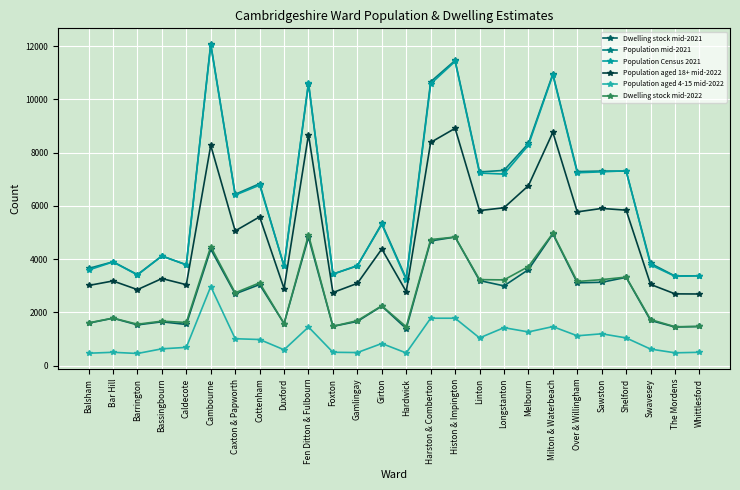

True or false: Dwelling stock mid-2021 has a value of 1545 at Caldecote.

True